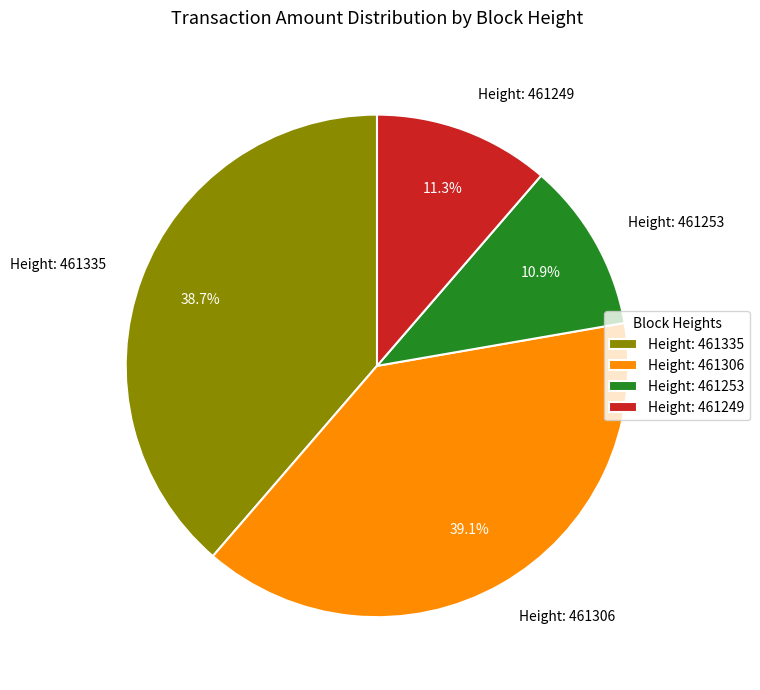

Does Height: 461253 represent more than half of the total?

No